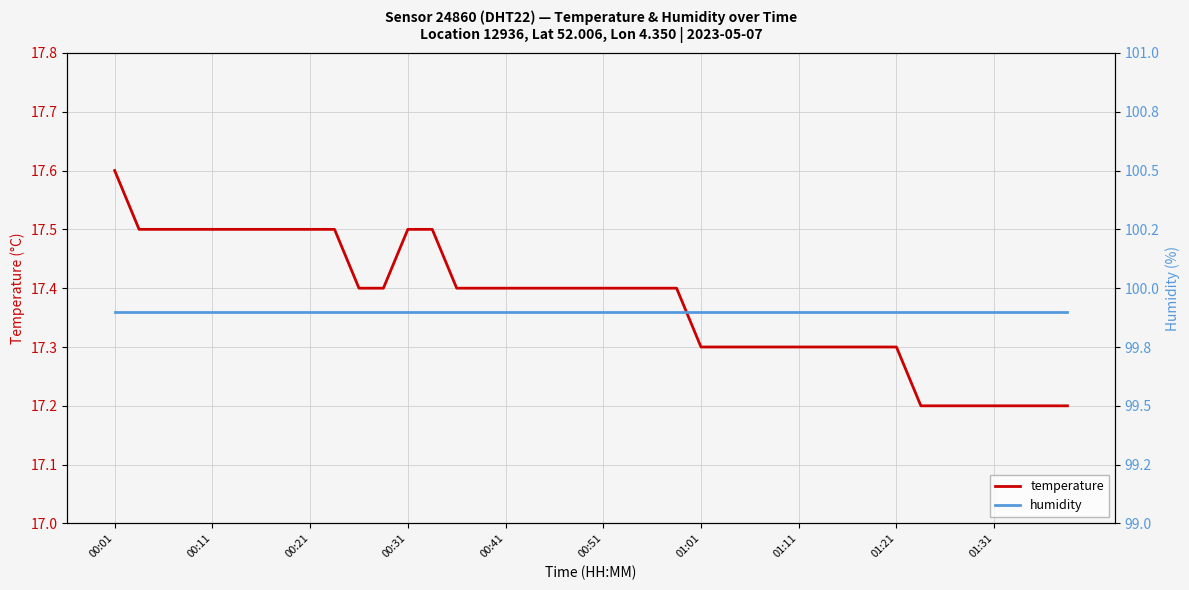

What is the difference between the second highest and minimum values in the temperature series?

0.3